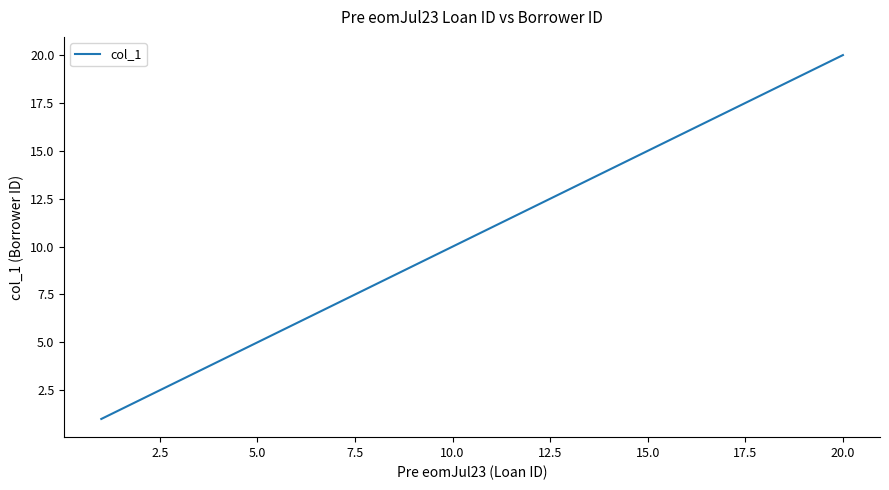

What is the maximum value shown in the chart?

20